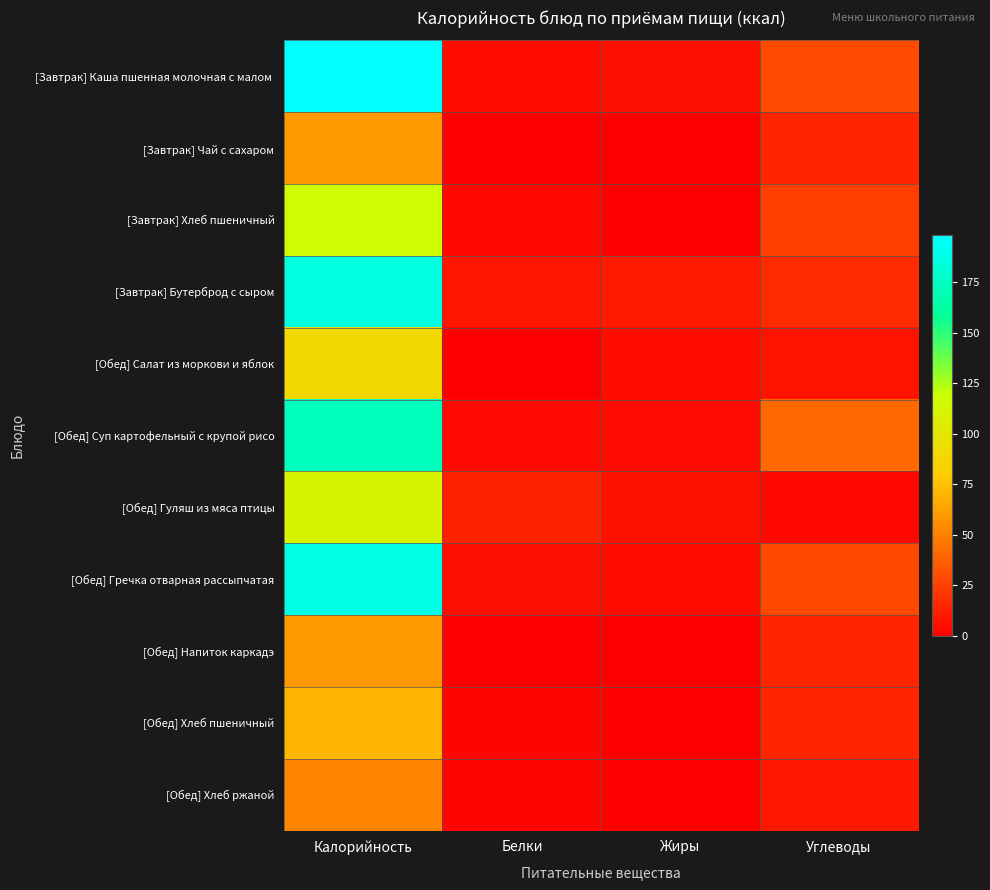

What is the spread (max minus min) of values at Углеводы?

37.9